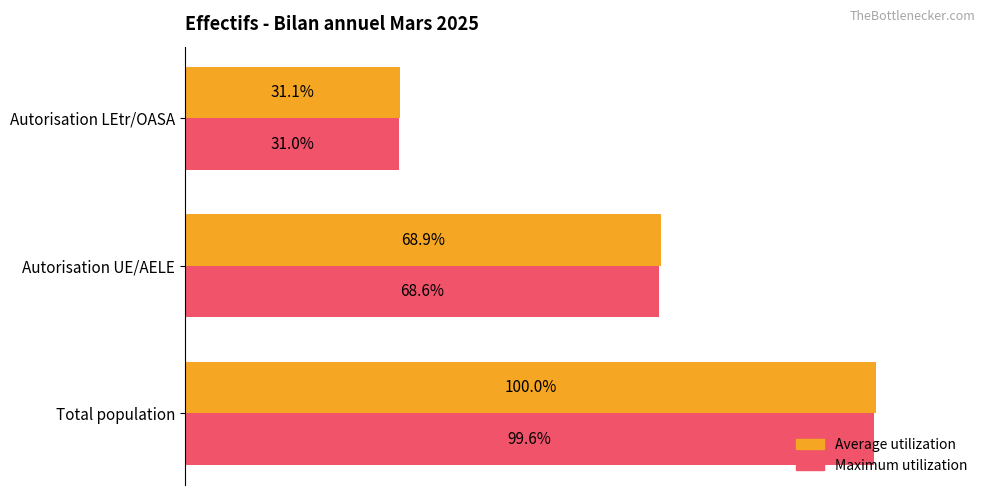

Which series has the widest spread of values?

Average utilization